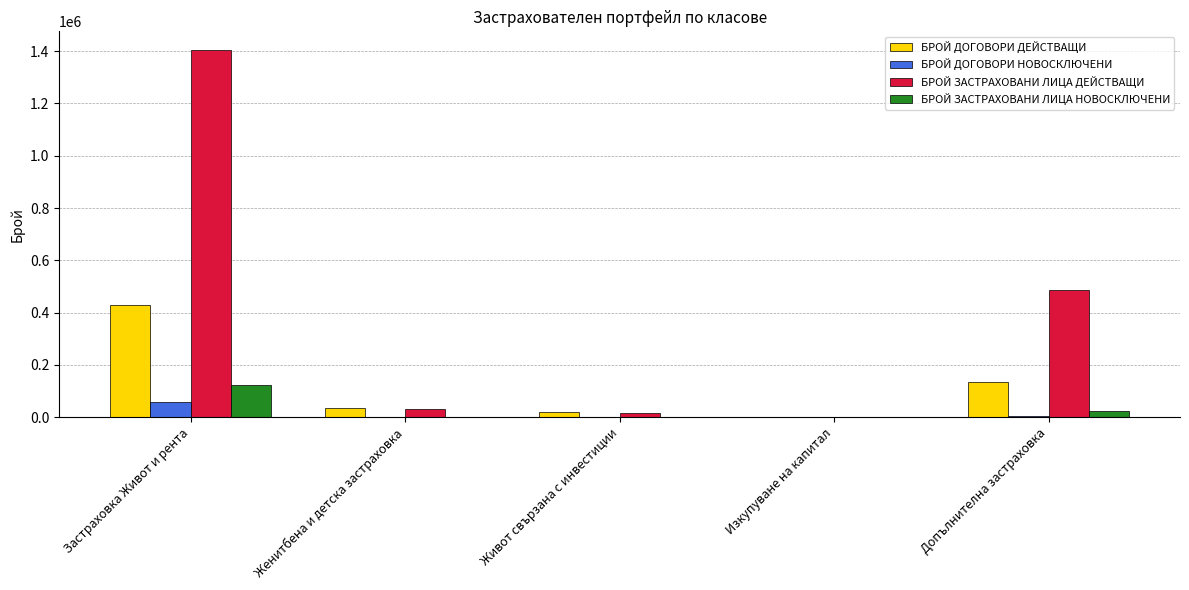

Which category has the highest value across all series?

Застраховка Живот и рента